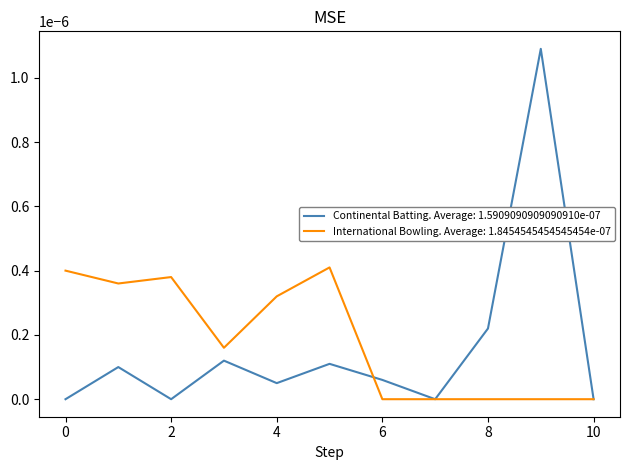

Rank the series by their maximum value, from highest to lowest.

Continental Batting. Average: 1.5909090909090910e-07, International Bowling. Average: 1.8454545454545454e-07